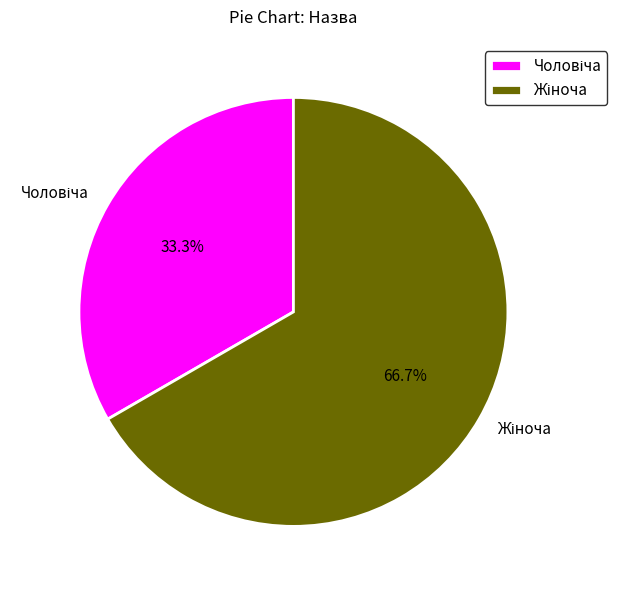

Is there any slice that represents more than half of the pie?

Yes